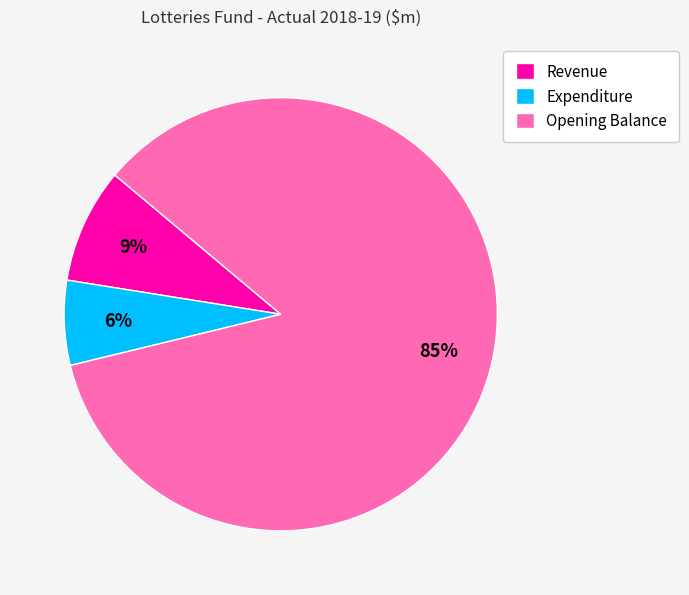

To the nearest percent, what is the difference between the largest and smallest slice percentages?

79%